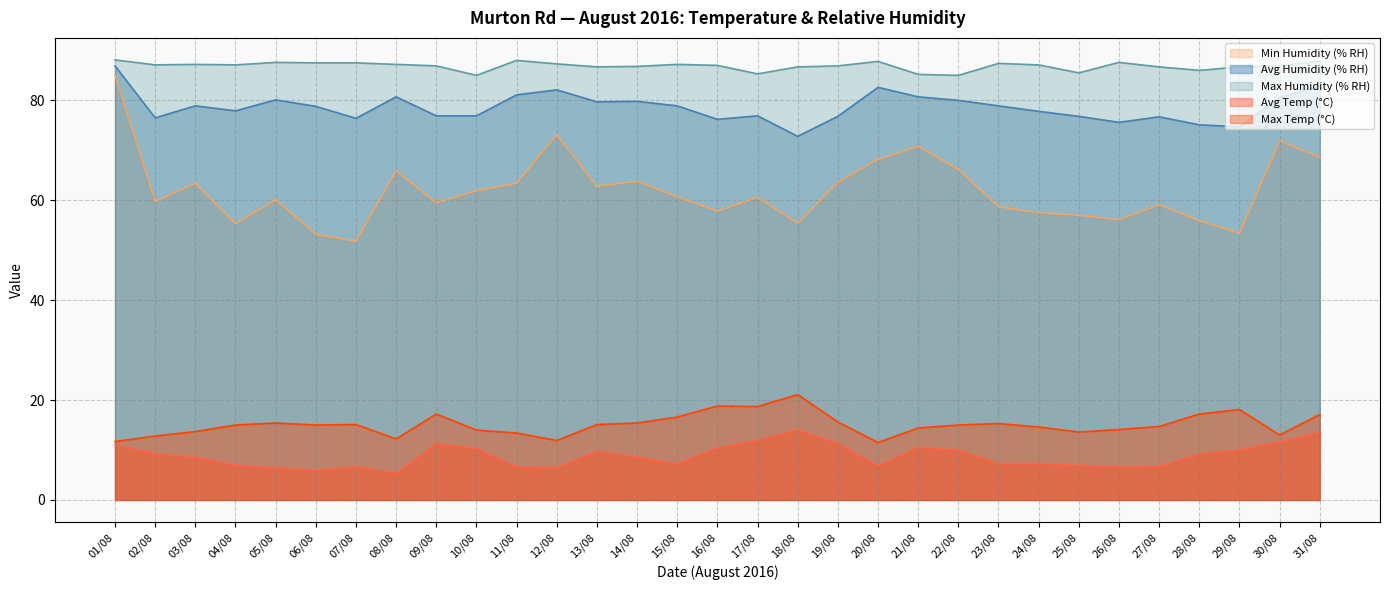

Does the chart have visible grid lines?

Yes